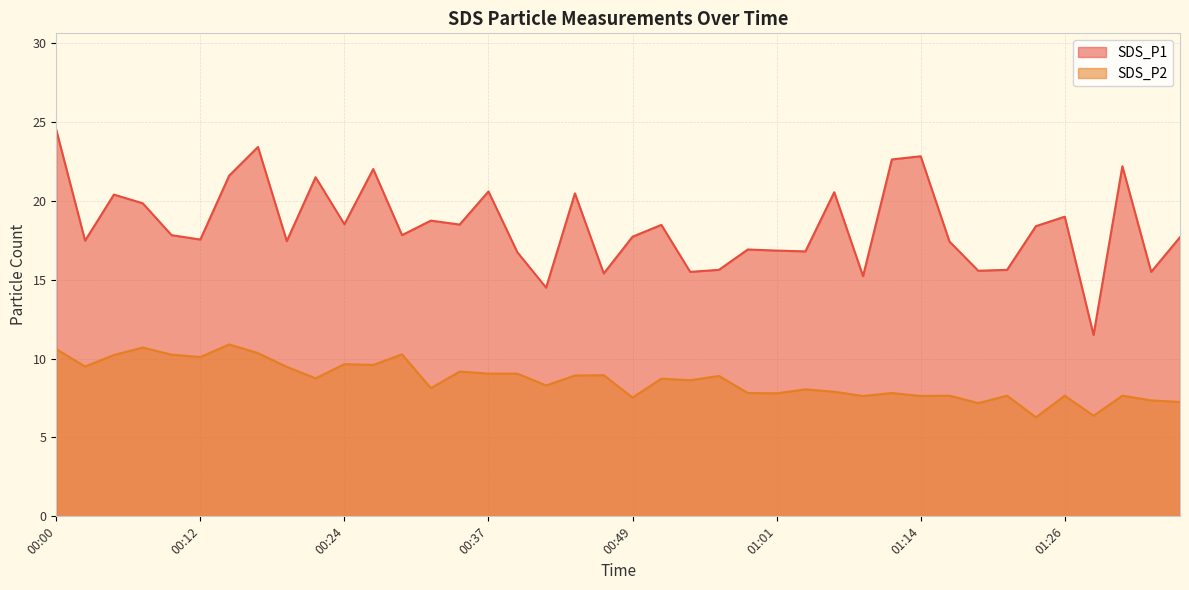

Where is the first local maximum for SDS_P2?

00:07